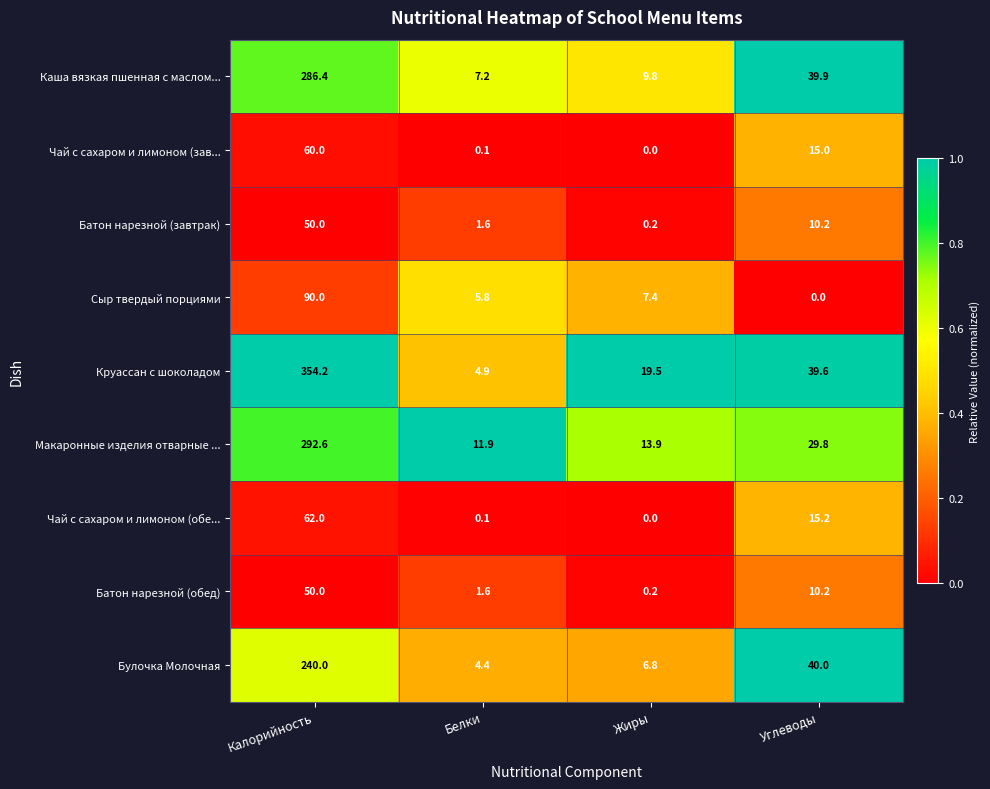

Read the Батон нарезной (обед) value at Углеводы.

10.2